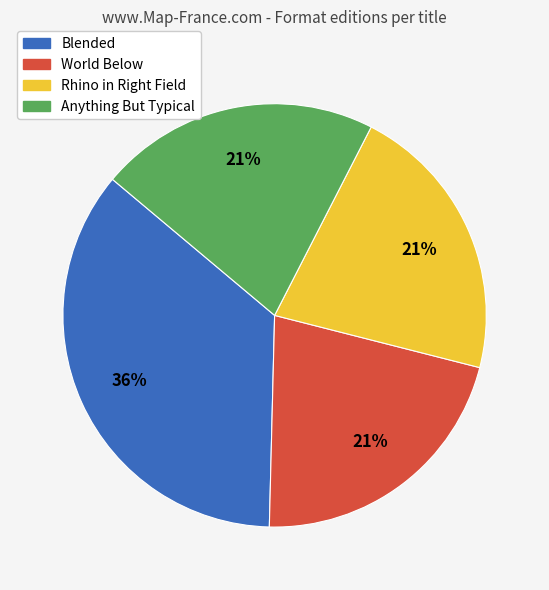

Is Blended the majority of the pie?

No